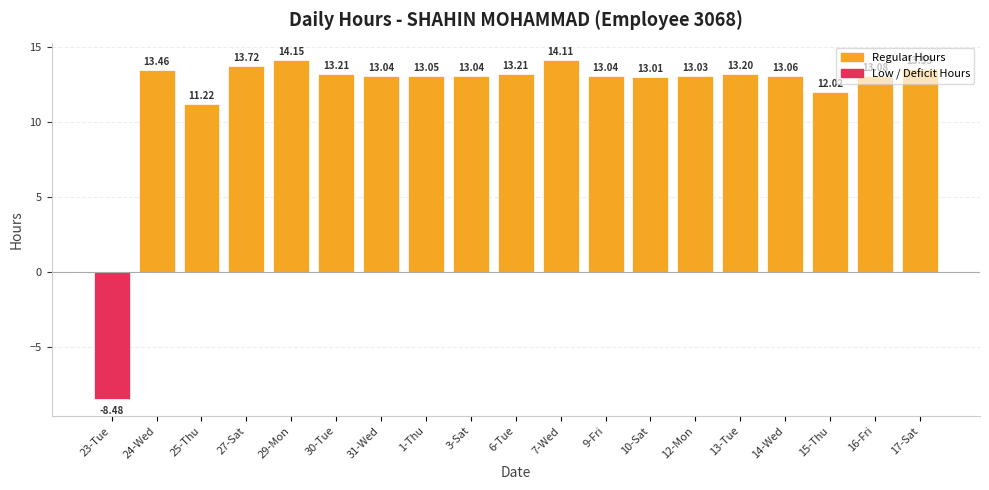

The chart shows a value of 13.0 at 3-Sat. True or false?

True